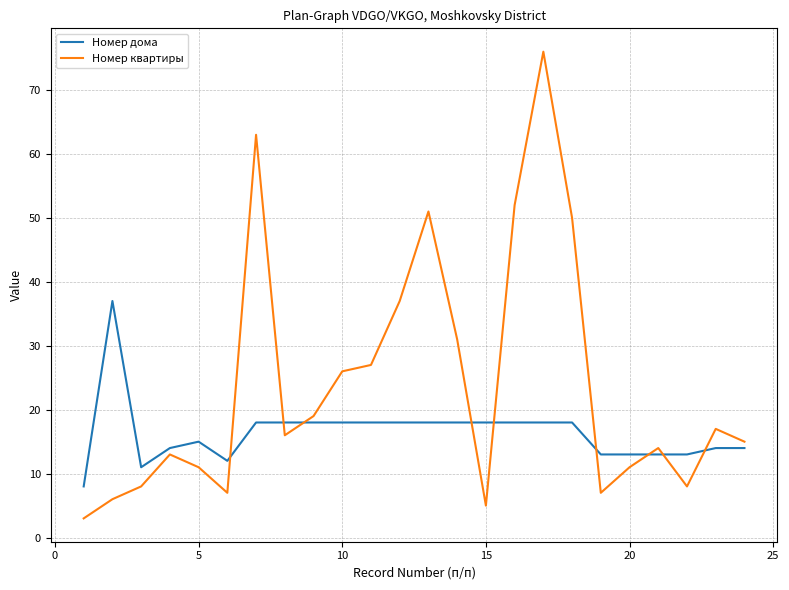

Rank the series by their maximum value, from lowest to highest.

Номер дома, Номер квартиры